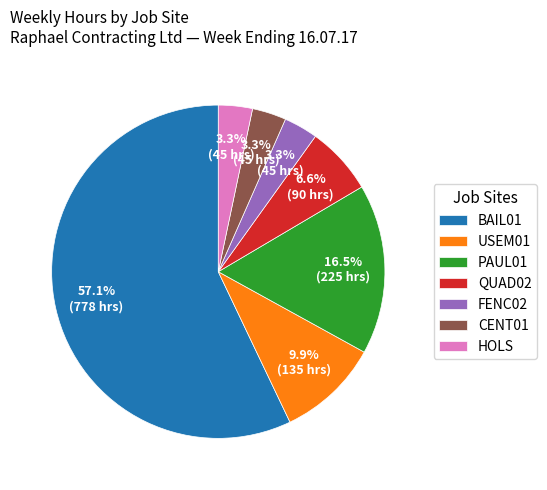

Which category has the biggest portion of the pie?

BAIL01